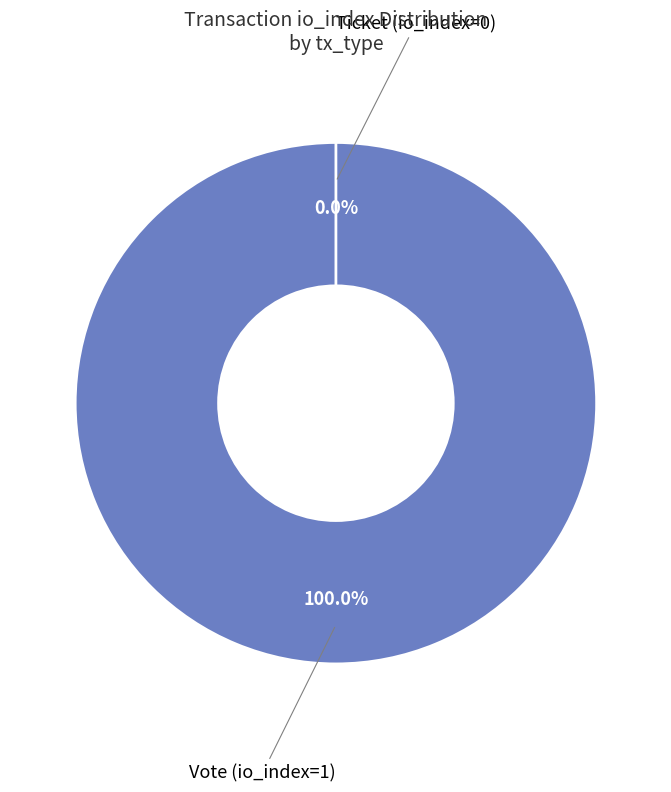

How many slices are in this pie chart?

2